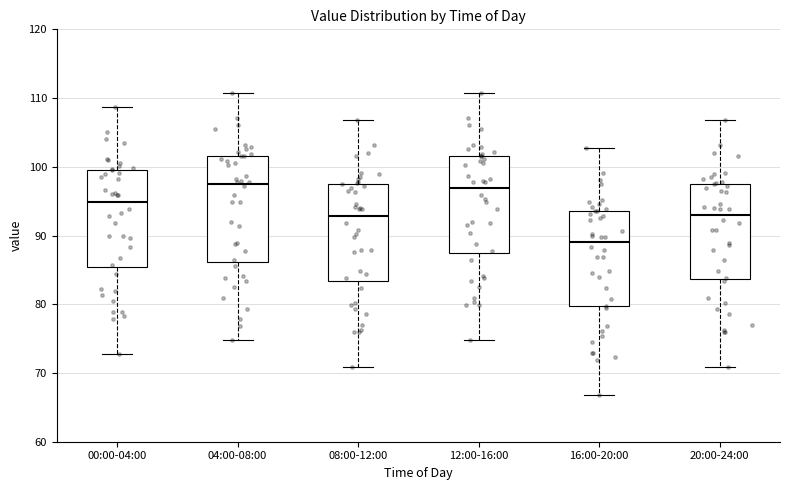

Comparing the boxes themselves (not the whiskers), which one is the tallest?

04:00-08:00